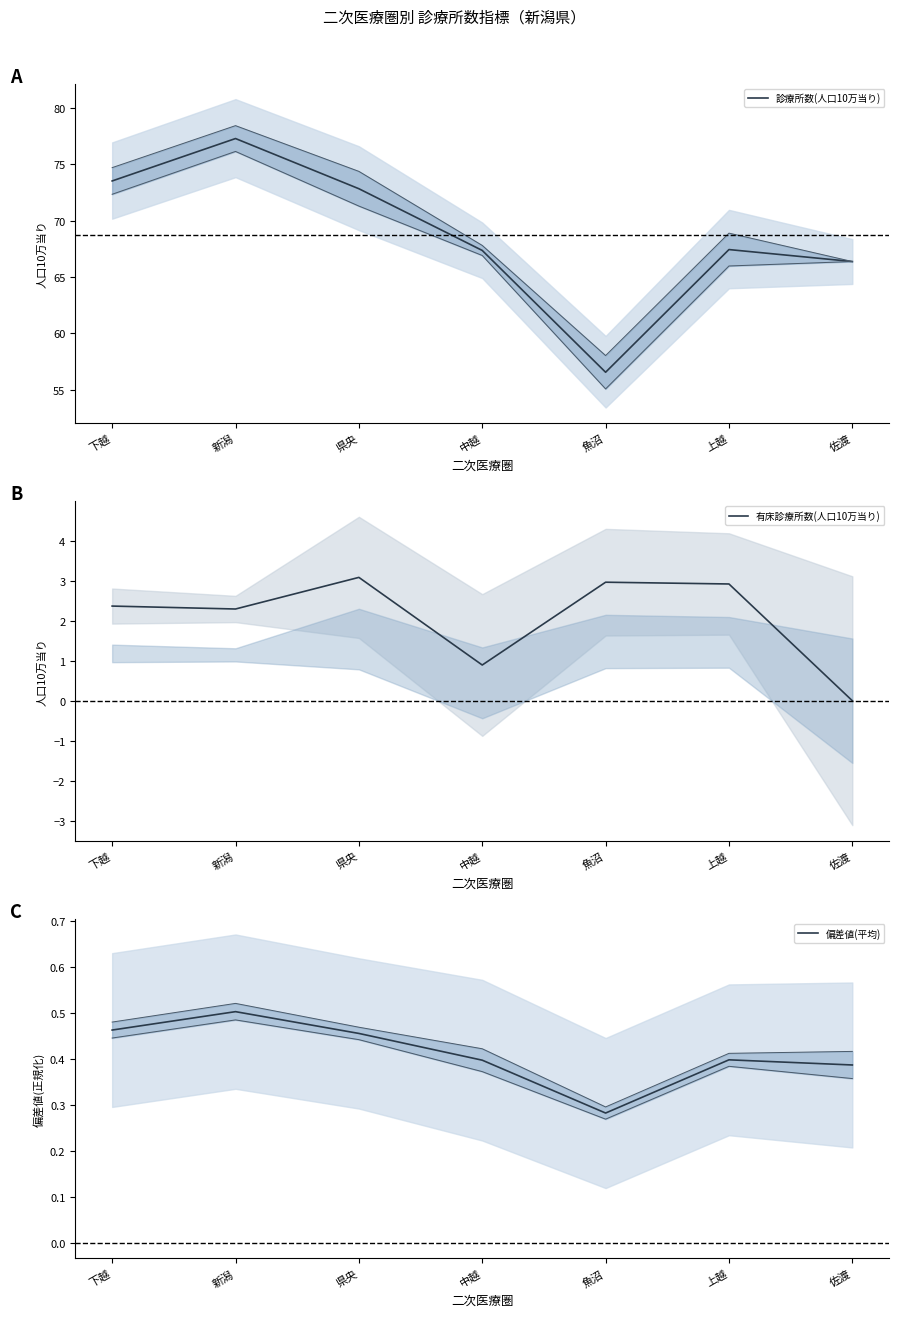

Which series has the largest total across all categories?

診療所数(人口10万当り)